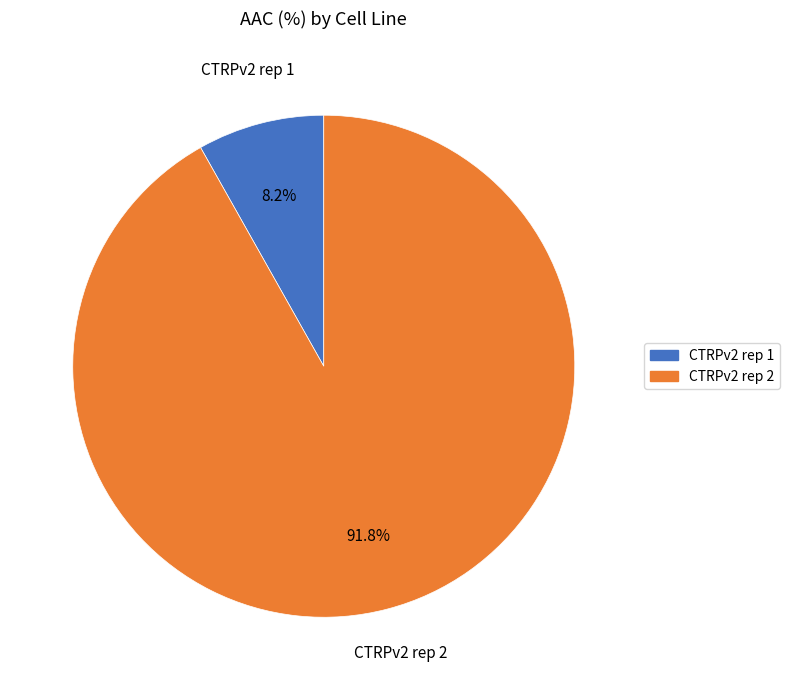

How many slices are in this pie chart?

2